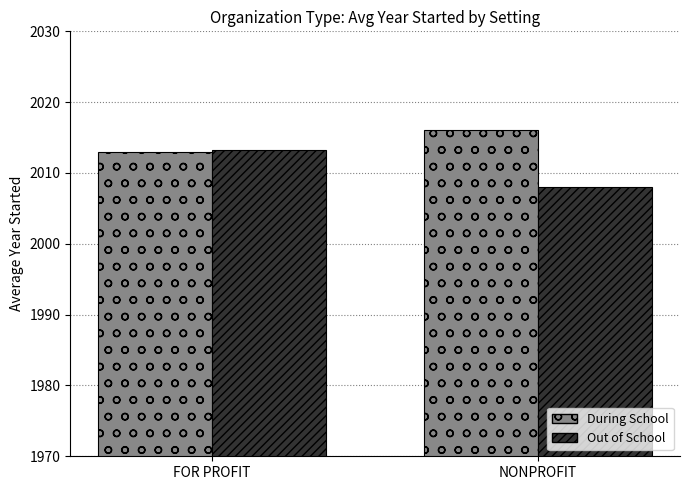

List the series in order of their peak value, highest first.

During School, Out of School